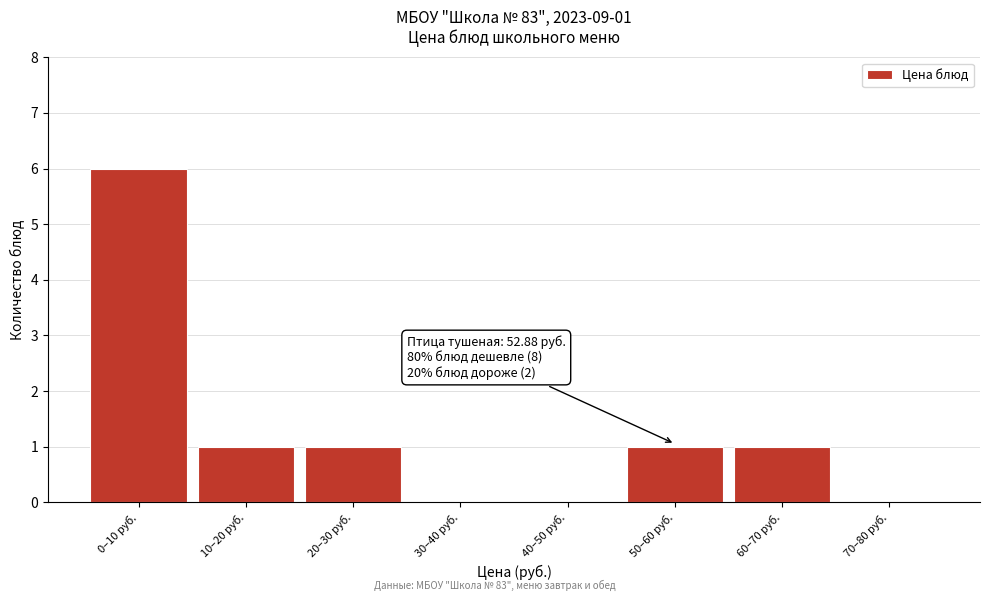

Reading left to right, extract all data points from this chart.

0–10 руб.=6	10–20 руб.=1	20–30 руб.=1	30–40 руб.=0	40–50 руб.=0	50–60 руб.=1	60–70 руб.=1	70–80 руб.=0